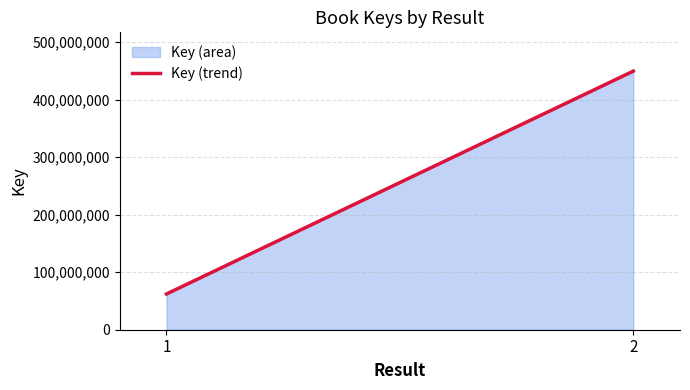

What is the difference between the values at 1 and 2?

387395271